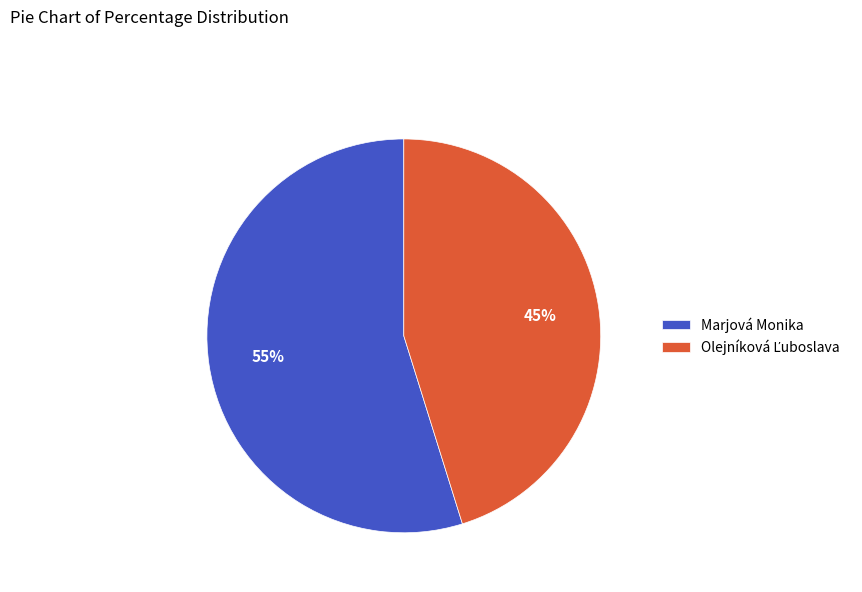

What is the largest slice in the pie chart?

Marjová Monika